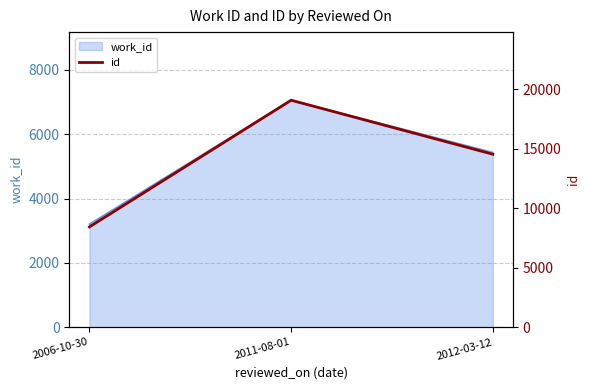

The chart shows a value of 14544 at 2012-03-12. True or false?

True